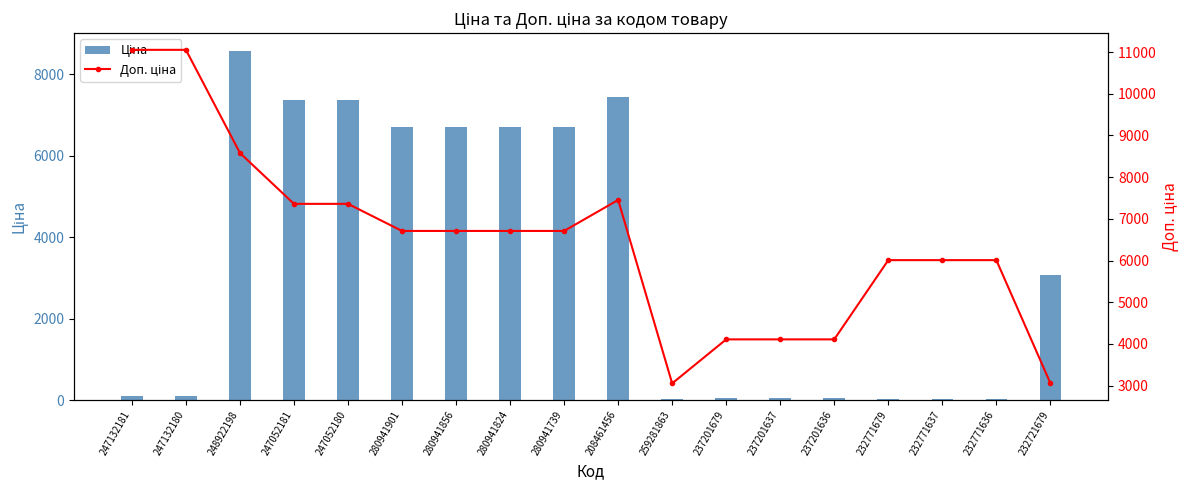

Is it true that Доп. ціна equals 12087.9 at 208461456?

False